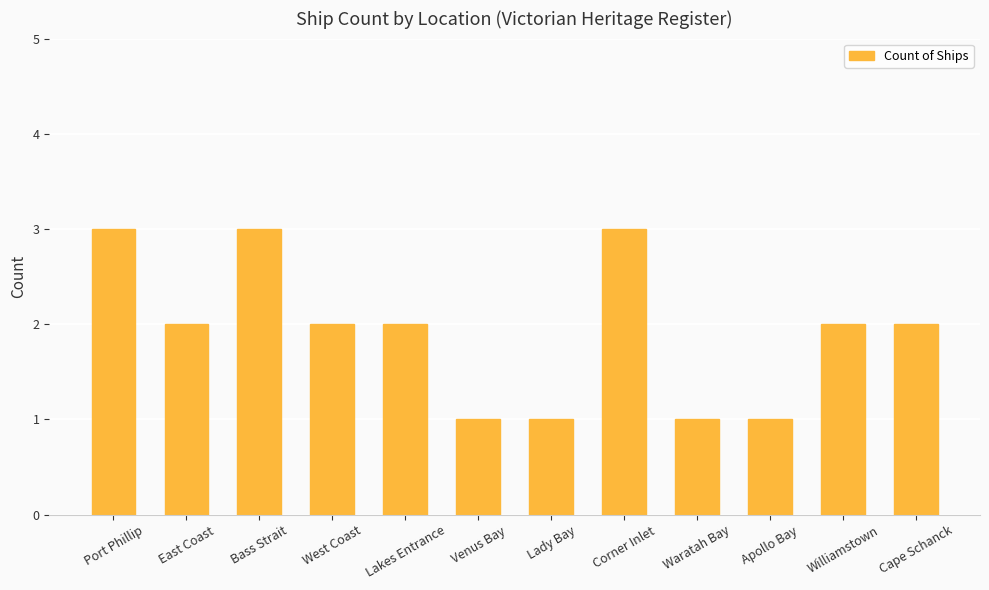

What is the difference between the values at Bass Strait and Cape Schanck?

1